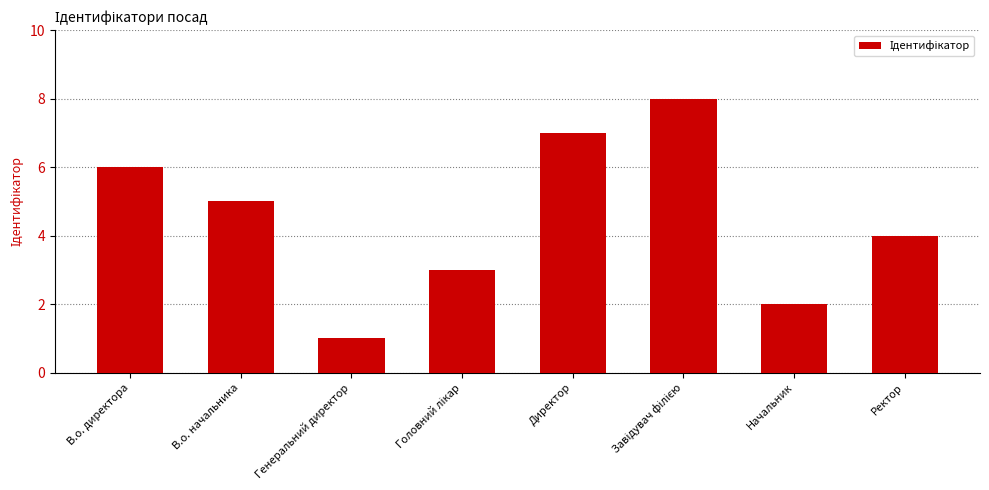

What is the value of the 1st bar from the left?

6